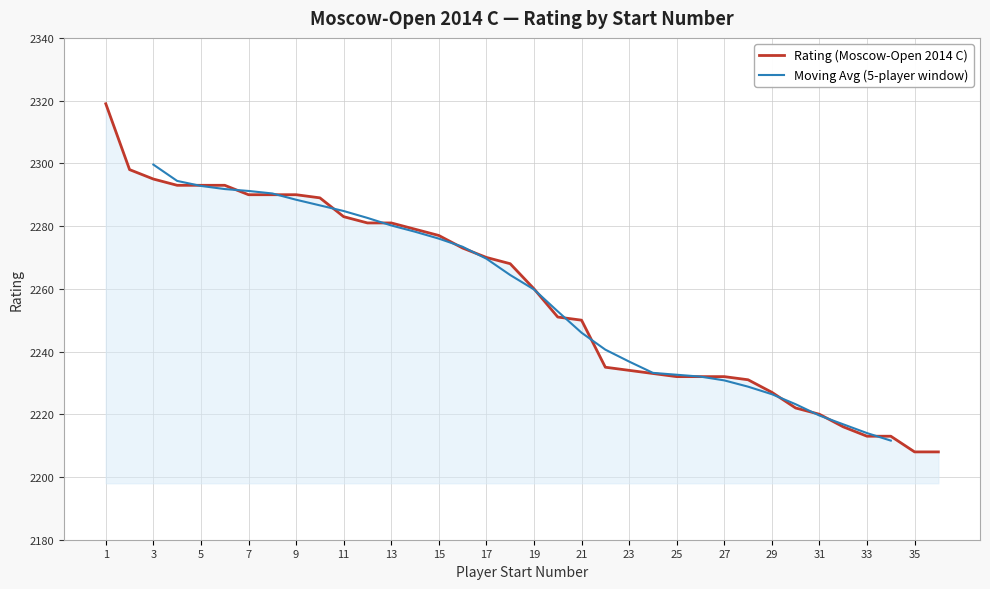

The value at 10 is 2289. True or false?

True